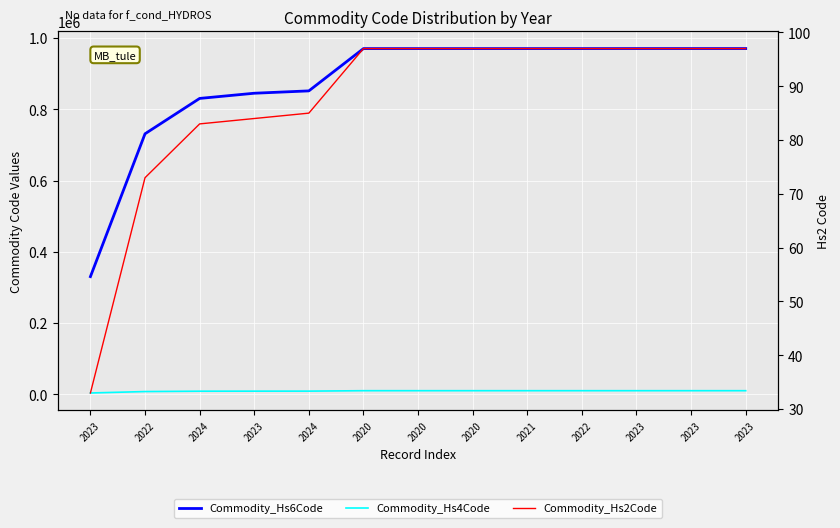

Which series has the largest range (max minus min)?

Commodity_Hs6Code